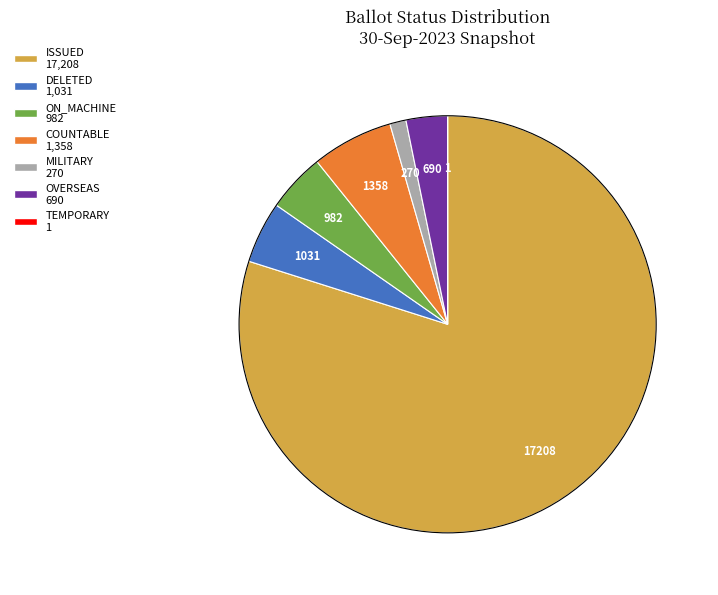

Is there a majority slice in this chart?

Yes